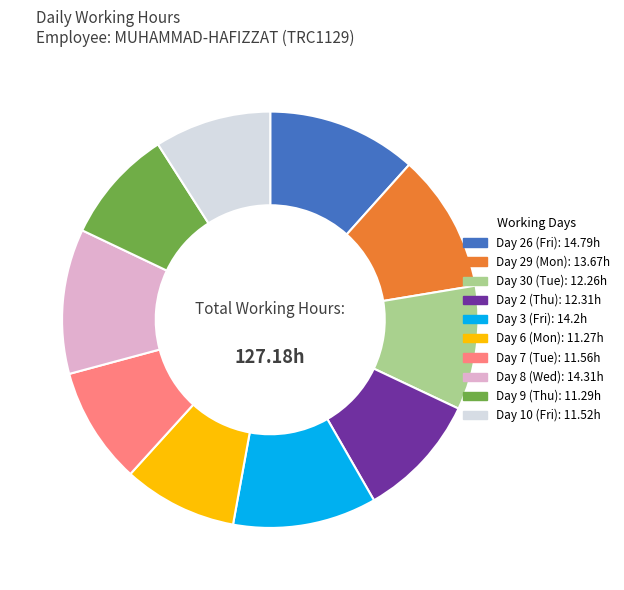

Does Day 9 (Thu) represent more than half of the total?

No